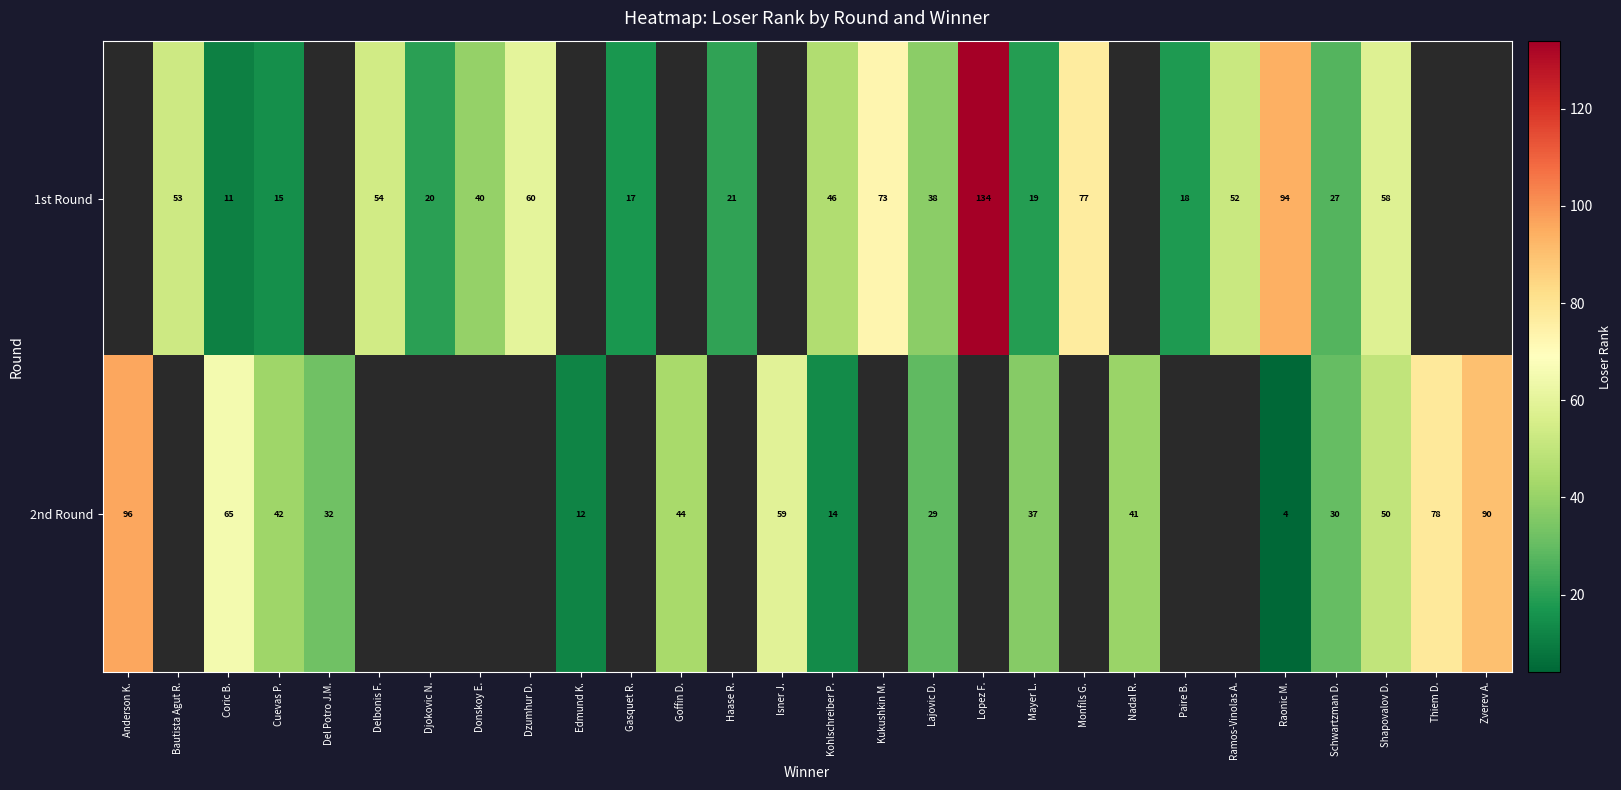

What is the difference between the 2nd Round values at Del Potro J.M. and Kohlschreiber P.?

18